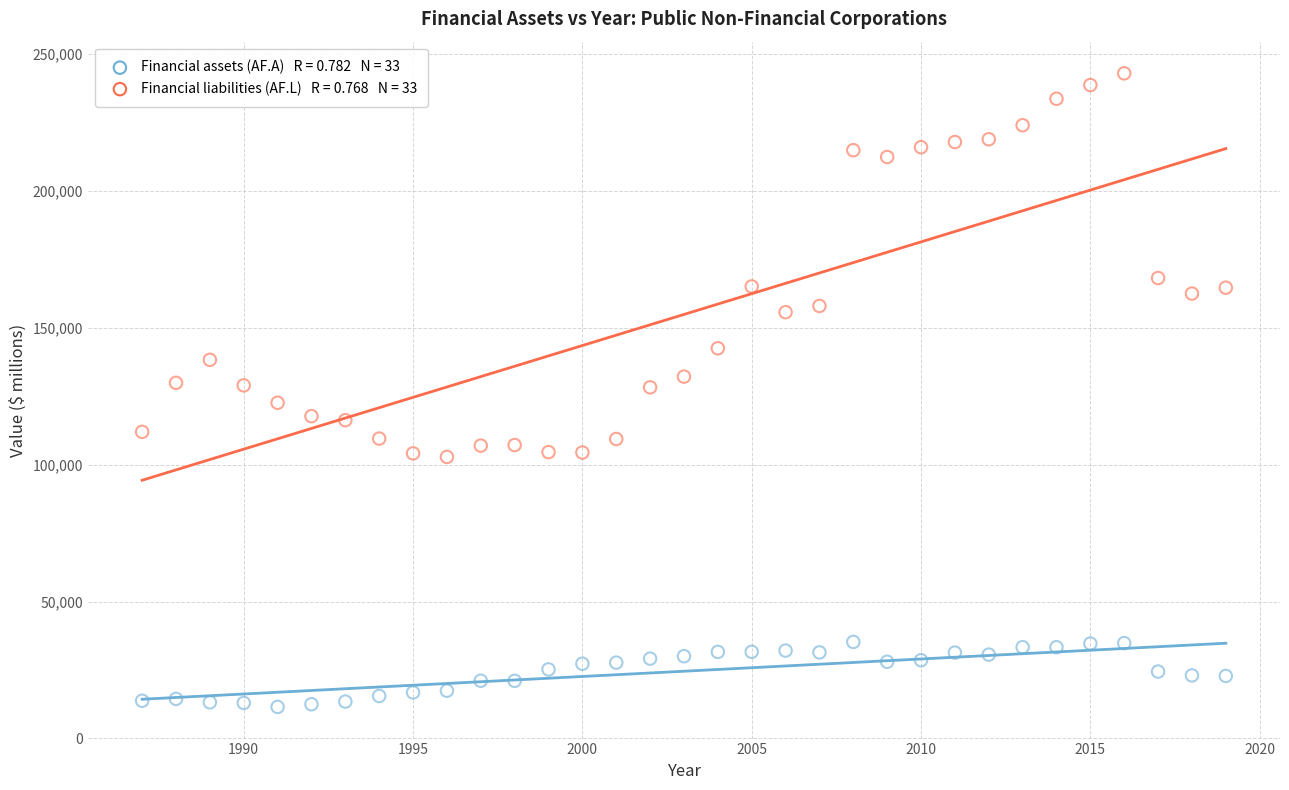

Across all data points, what is the range of X values (max minus min)?

32